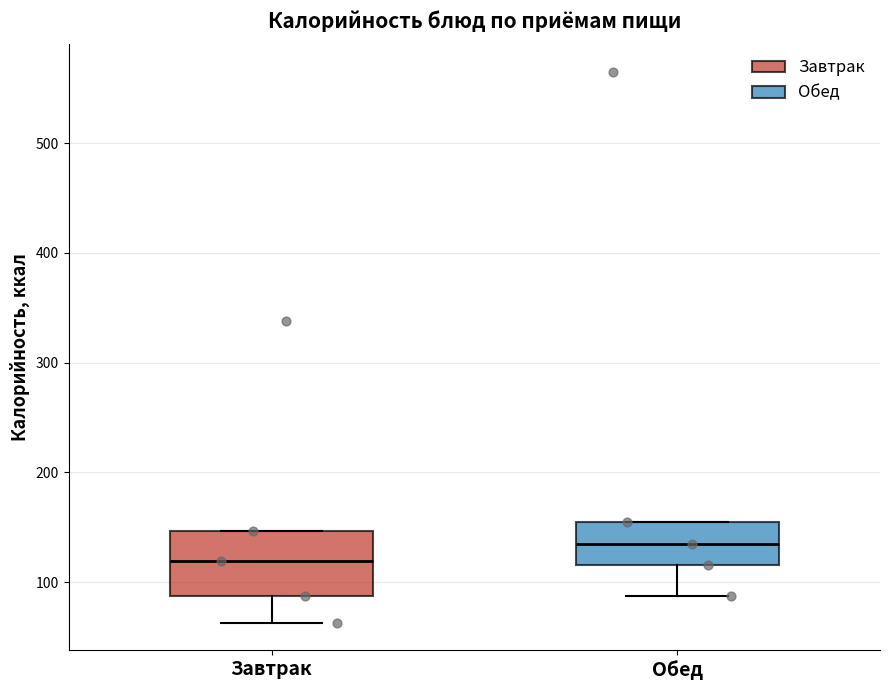

Reading left to right, read every box against the y-axis: the position of its median line, the range the box covers, and the ends of its whiskers. The values are not printed on the chart, so give them approximately, as read against the axis.

Завтрак: median 120, box 90 to 150, whiskers 60 to 150
Обед: median 140, box 120 to 160, whiskers 90 to 160